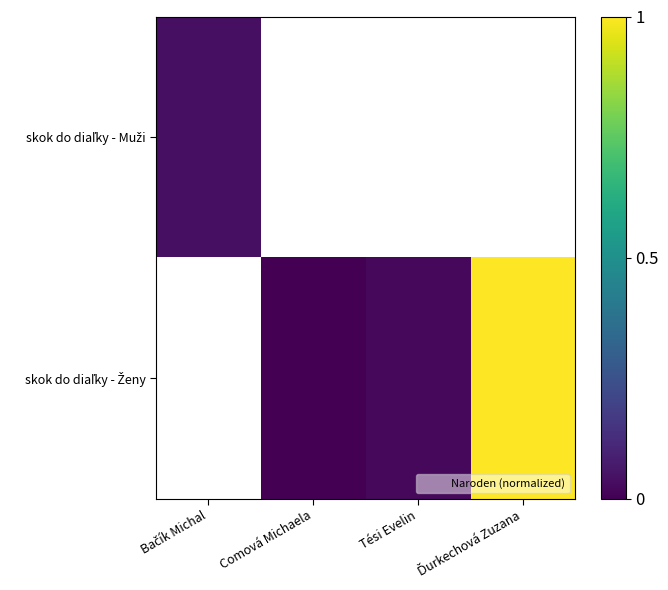

Is the value of skok do diaľky - Ženy at Bačík Michal greater than the value of skok do diaľky - Muži at Tési Evelin?

No